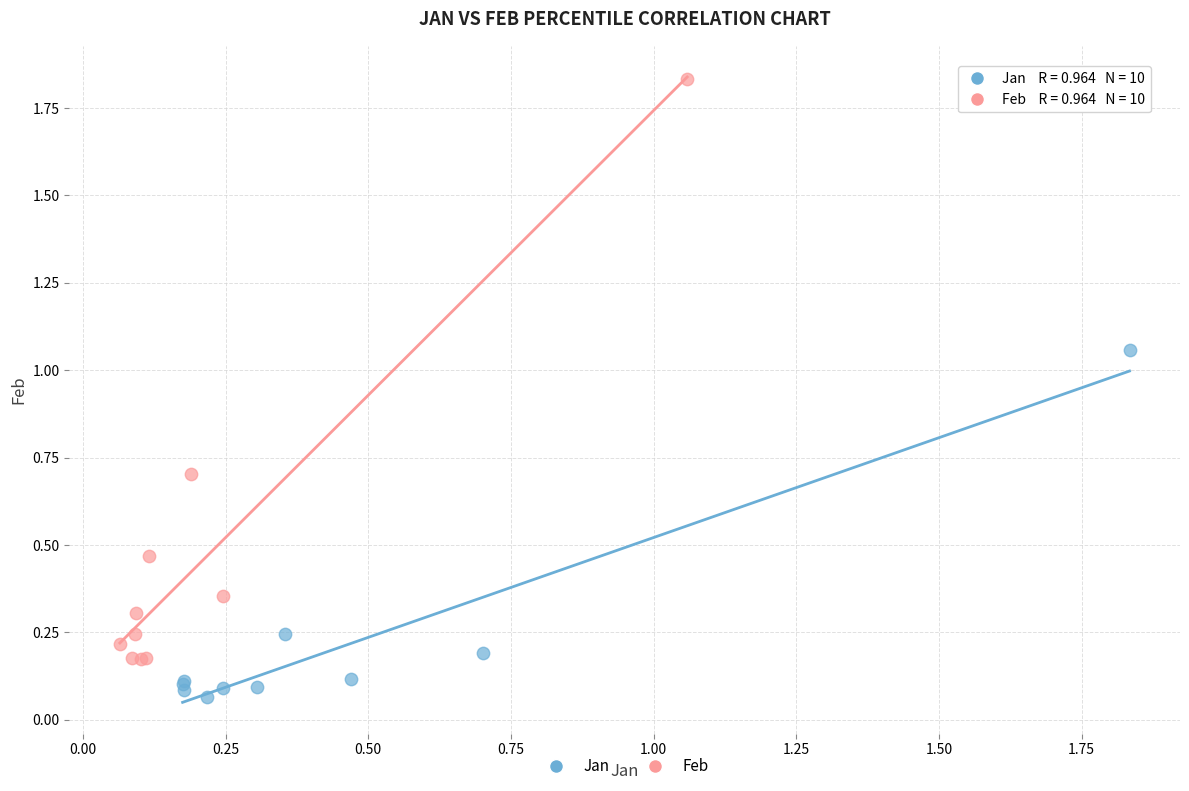

Which series has the largest Y range (max minus min)?

Feb